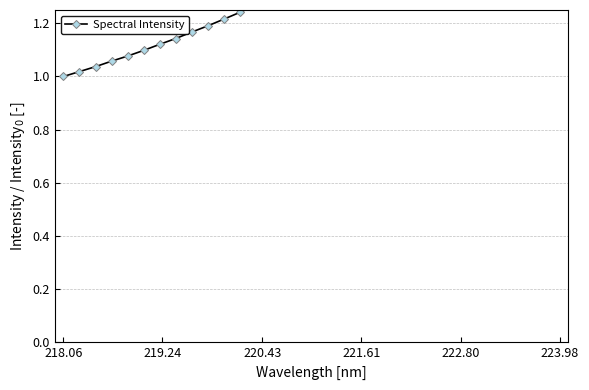

What is the value of the 11th point from the left?

1.2